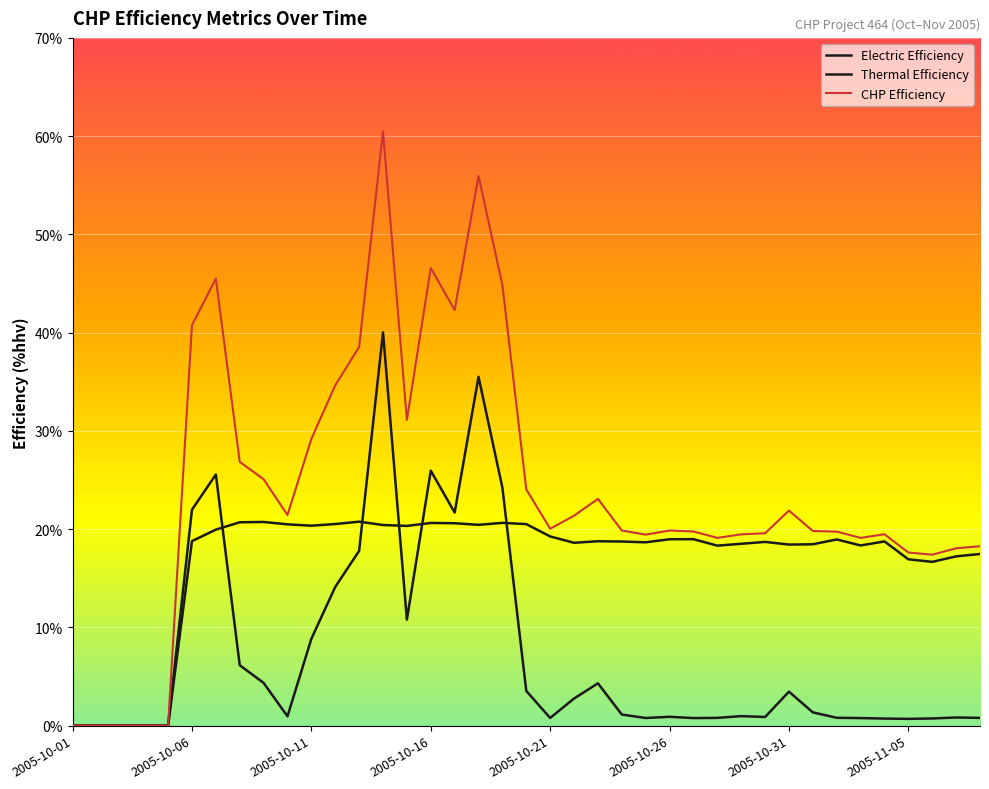

How many lines are shown in the chart?

3